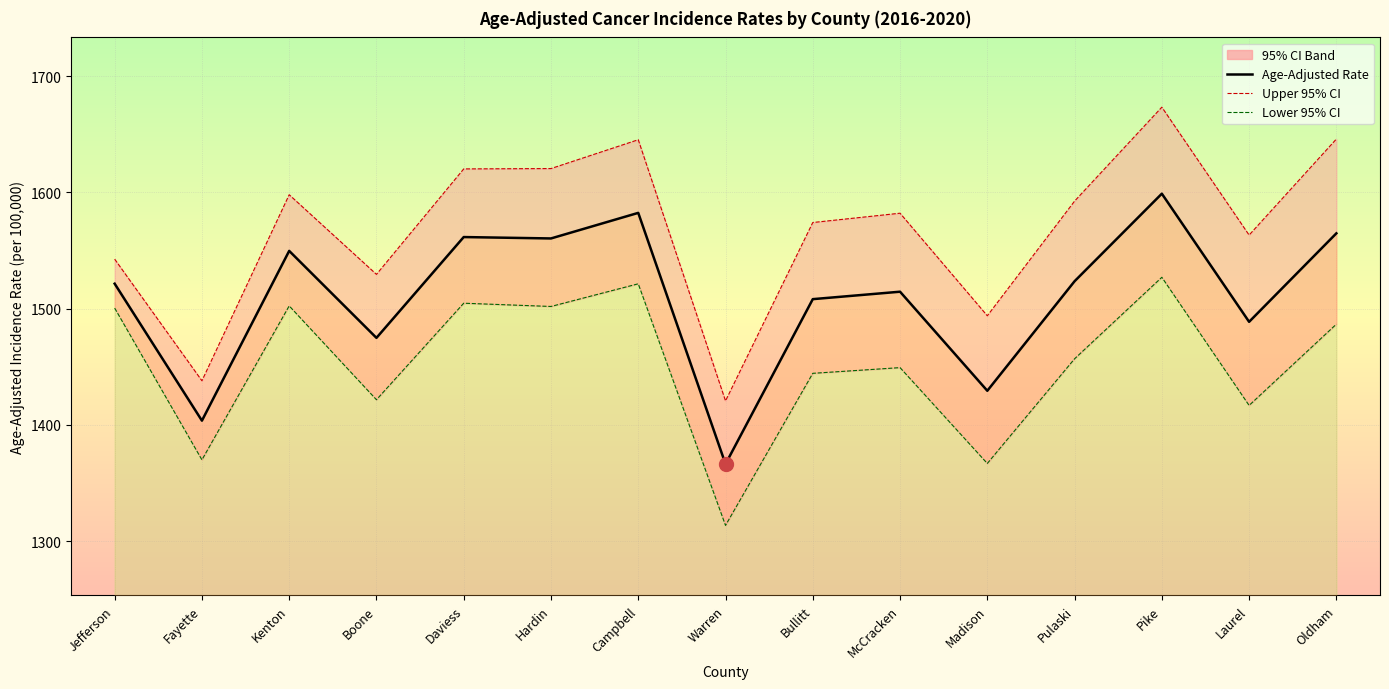

List the labels in order of value, largest first.

Pike, Campbell, Oldham, Daviess, Hardin, Kenton, Pulaski, Jefferson, McCracken, Bullitt, Laurel, Boone, Madison, Fayette, Warren